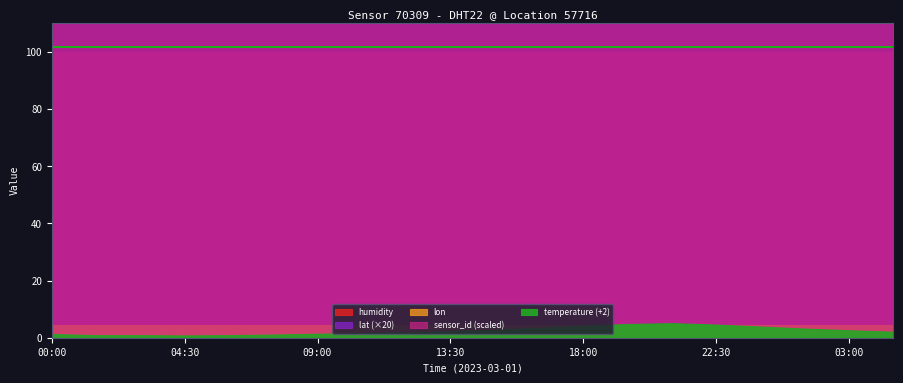

What are all the series names shown in the legend?

temperature, humidity, lat, lon, sensor_id